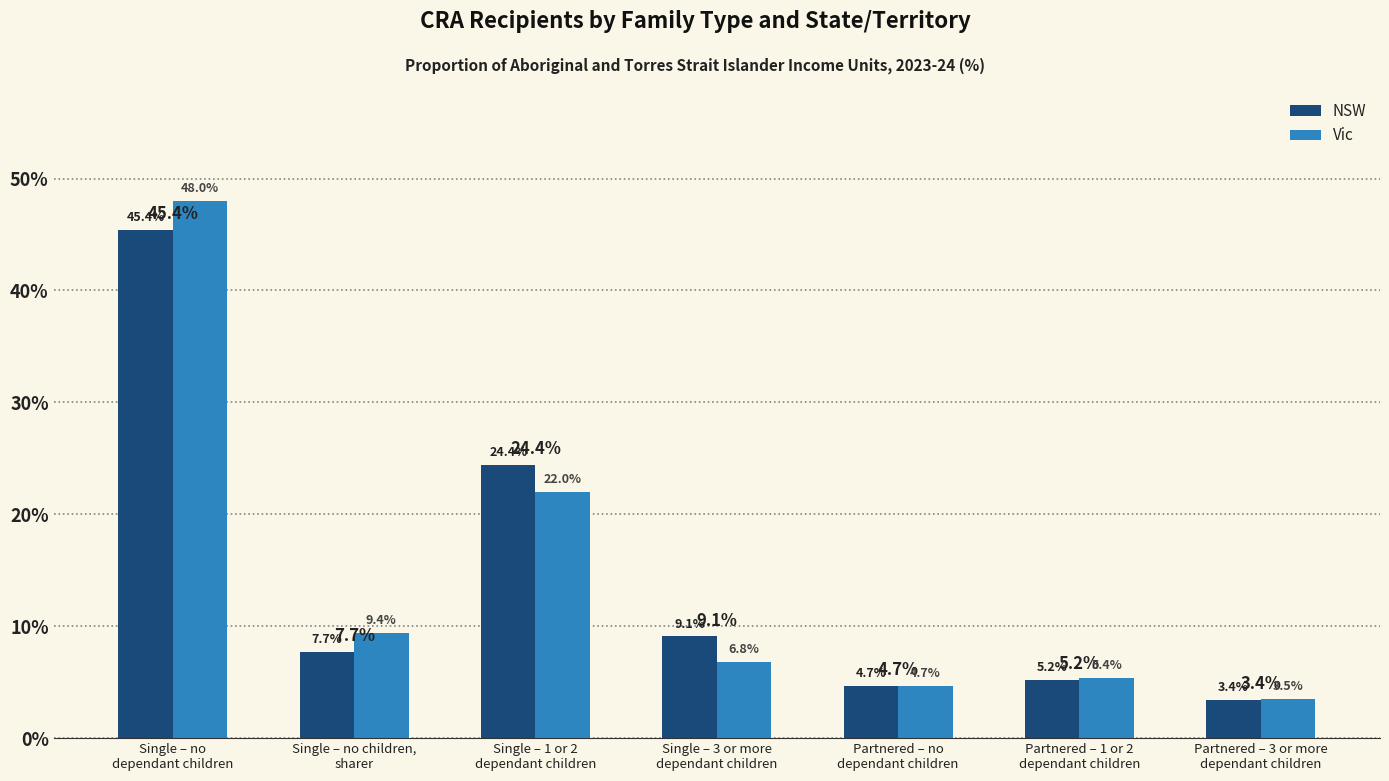

Count the number of data series in this chart.

2